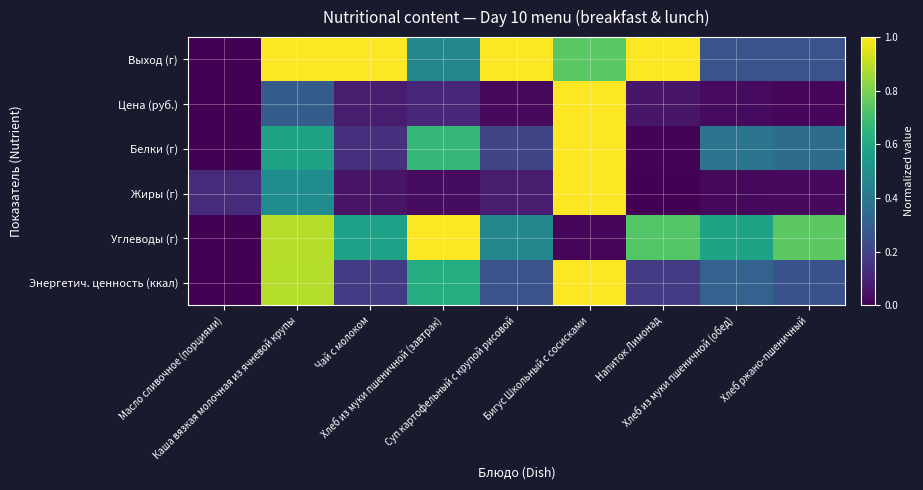

Which series has the largest range (max minus min)?

Выход (г)